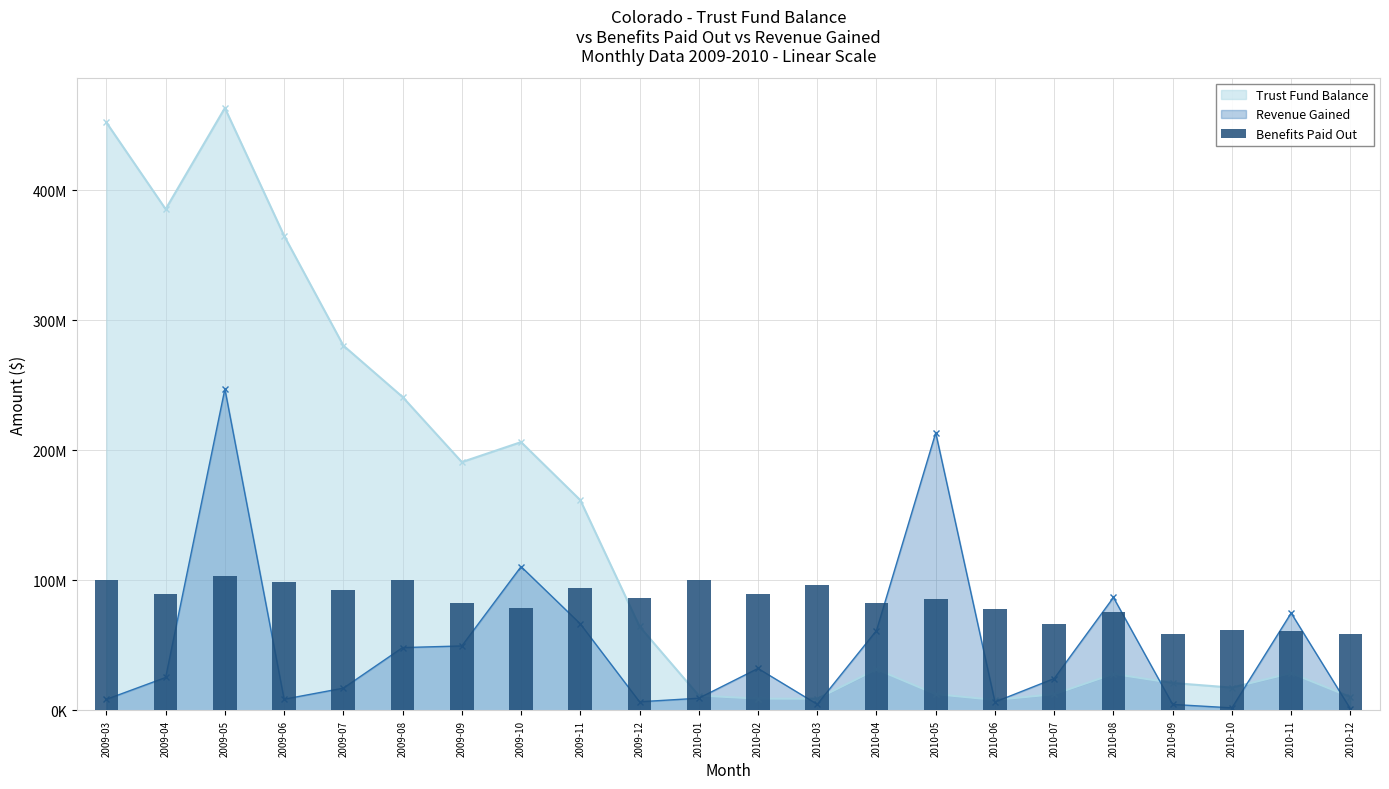

Reading left to right, extract all data points from this chart.

100231280	89763763	103200638	98816322	92767205	100363149	82336802	79035345	94420689	86598787	100237937	89513156	96243438	82973968	85465121	78120605	66847874	75533760	58479499	62186270	60935256	59037411